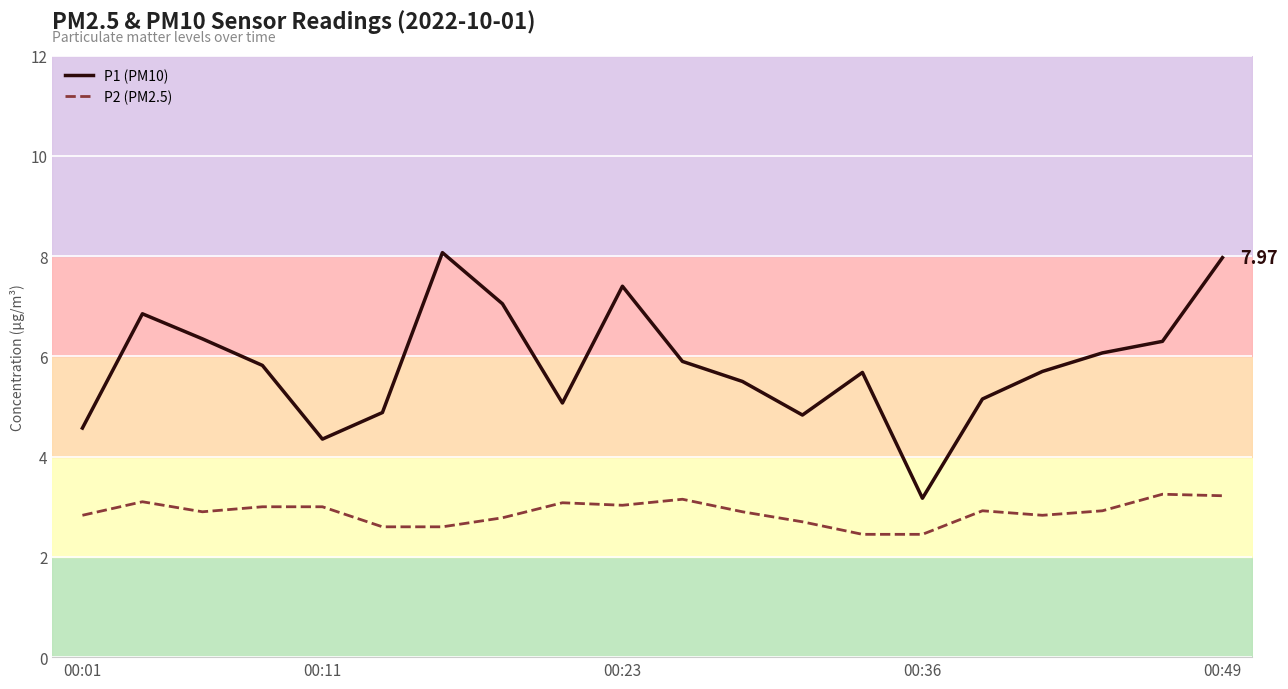

Does the chart display data point markers on the line(s)?

No